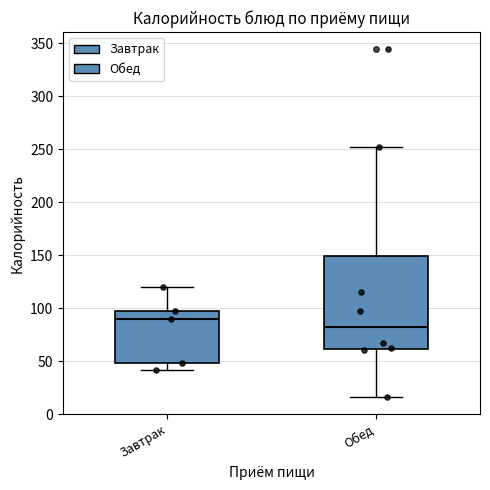

Which box has the lowest median line?

Обед